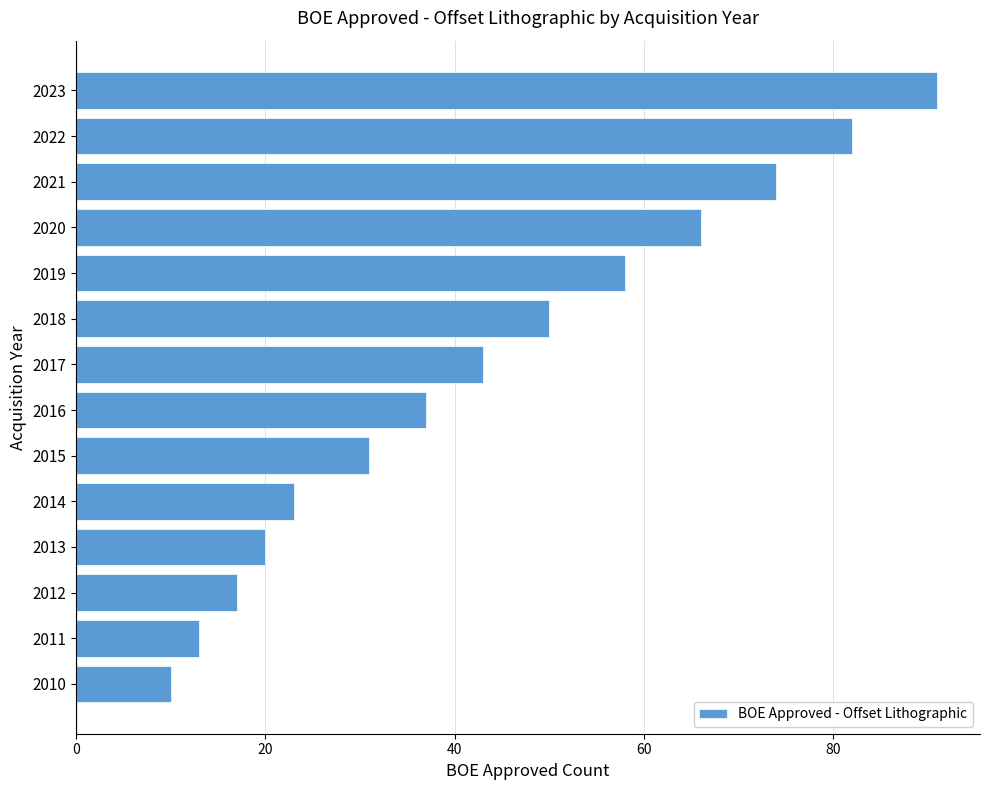

Which has a higher value, 2010 or 2014?

2014